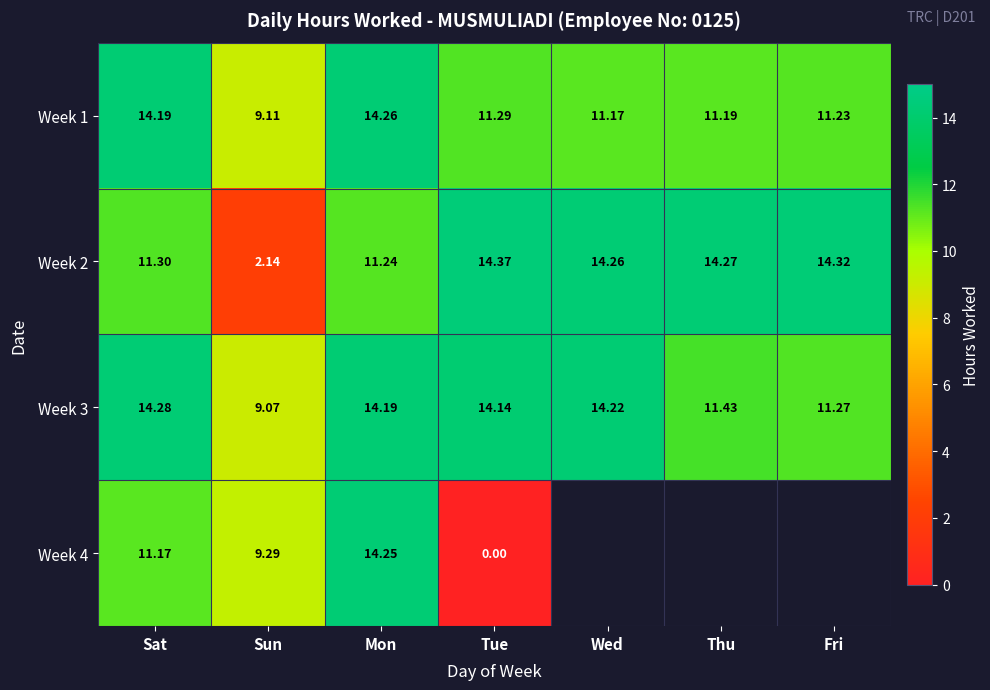

How many data points in Week 1 are less than 11?

1